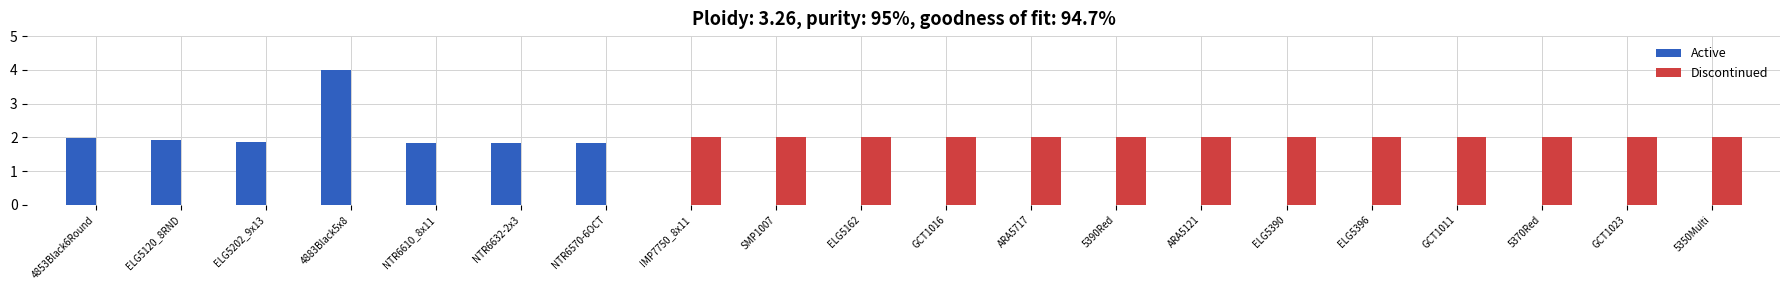

Which category has the highest value in the Active series?

4883Black5x8